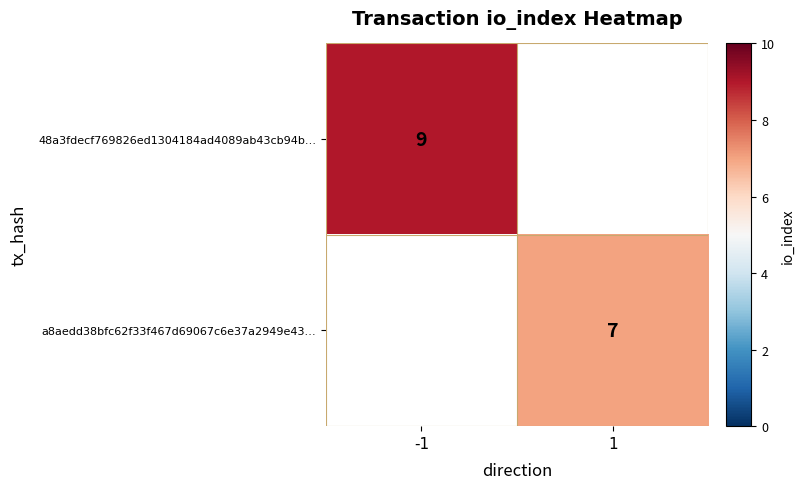

Which label corresponds to the largest value in the chart?

-1